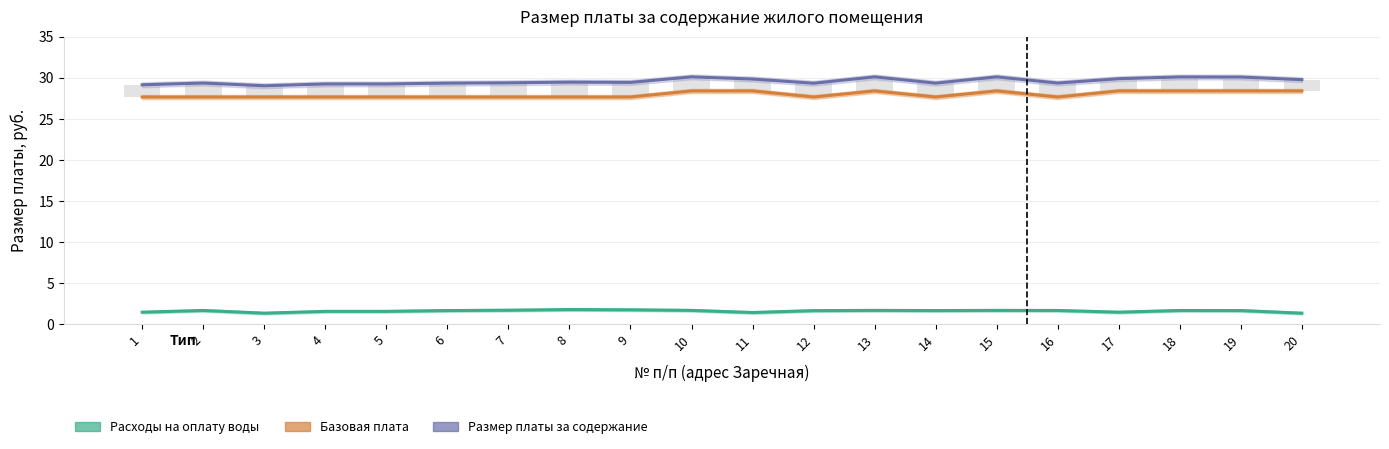

Reading right to left, extract all data points from this chart.

Размер платы за содержание: 20=29.8	19=30.1	18=30.1	17=29.9	16=29.4	15=30.1	14=29.4	13=30.1	12=29.4	11=29.9	10=30.1	9=29.4	8=29.5	7=29.4	6=29.4	5=29.3	4=29.3	3=29.0	2=29.4	1=29.2
Базовая плата: 20=28.4	19=28.4	18=28.4	17=28.4	16=27.7	15=28.4	14=27.7	13=28.4	12=27.7	11=28.4	10=28.4	9=27.7	8=27.7	7=27.7	6=27.7	5=27.7	4=27.7	3=27.7	2=27.7	1=27.7
Расходы на оплату воды: 20=1.4	19=1.7	18=1.7	17=1.5	16=1.7	15=1.7	14=1.7	13=1.7	12=1.7	11=1.4	10=1.7	9=1.8	8=1.8	7=1.7	6=1.7	5=1.6	4=1.6	3=1.4	2=1.7	1=1.5